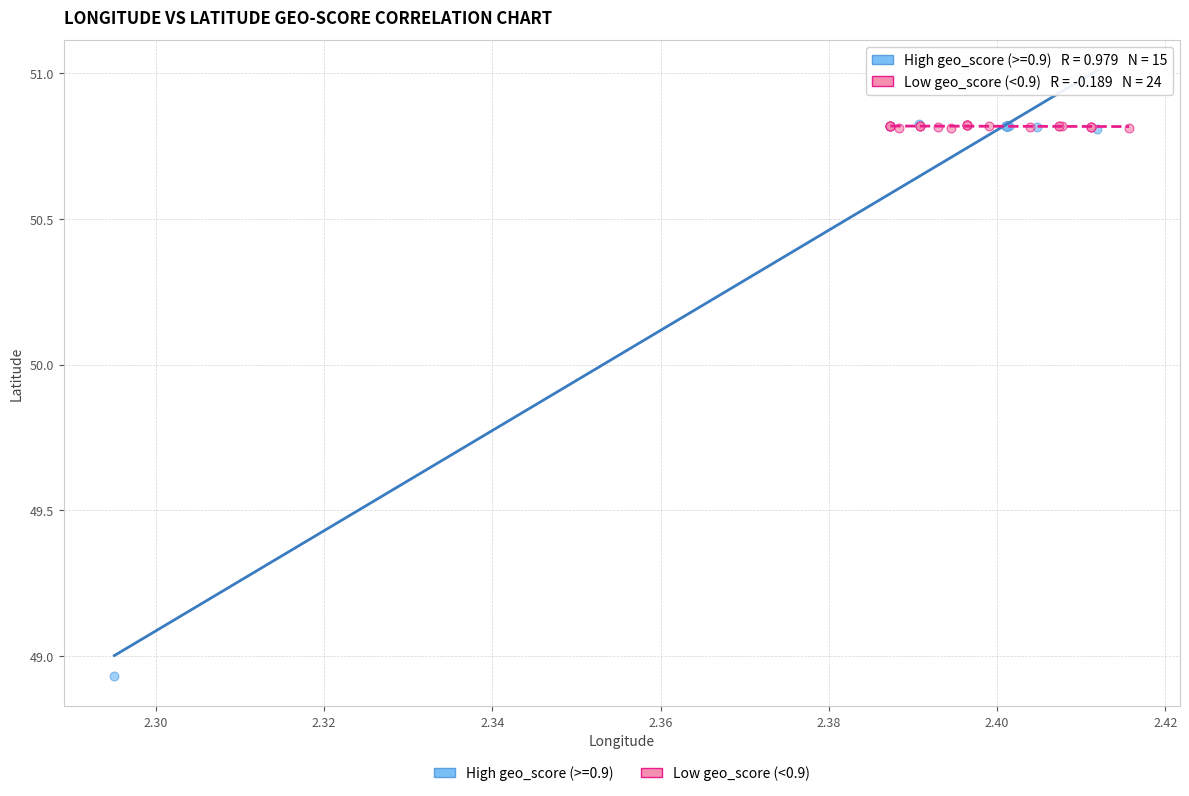

Which series has the widest spread of Y values?

High geo_score (>=0.9)